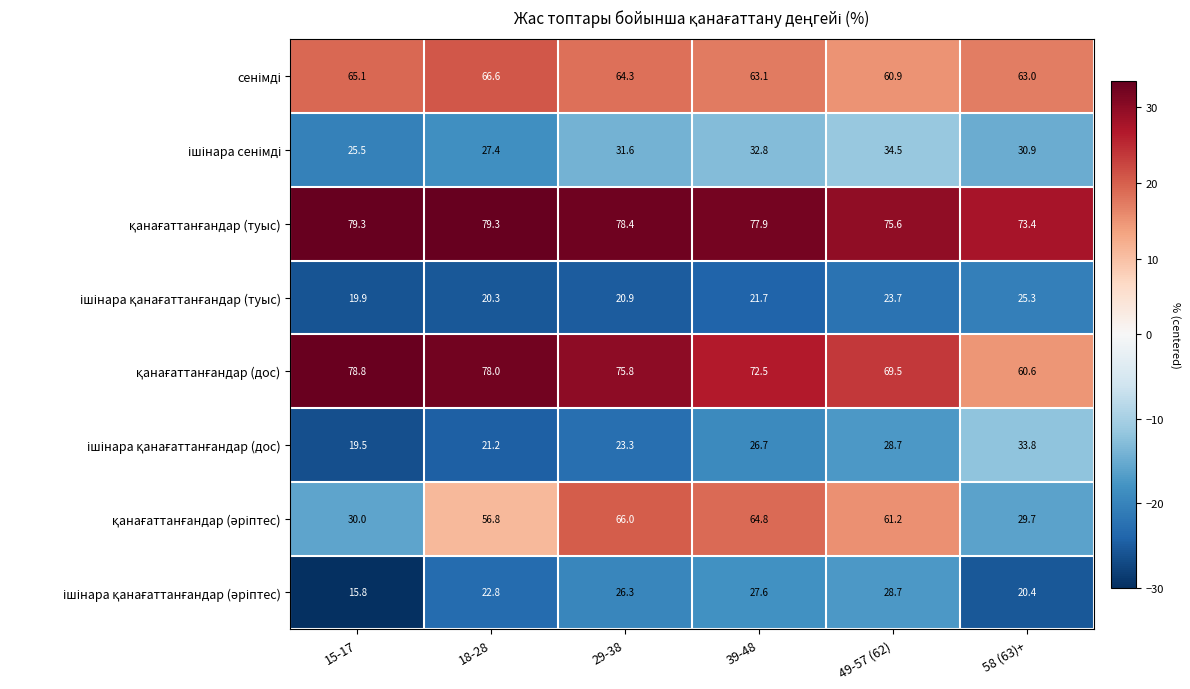

Which category has the lowest value across all series?

15-17